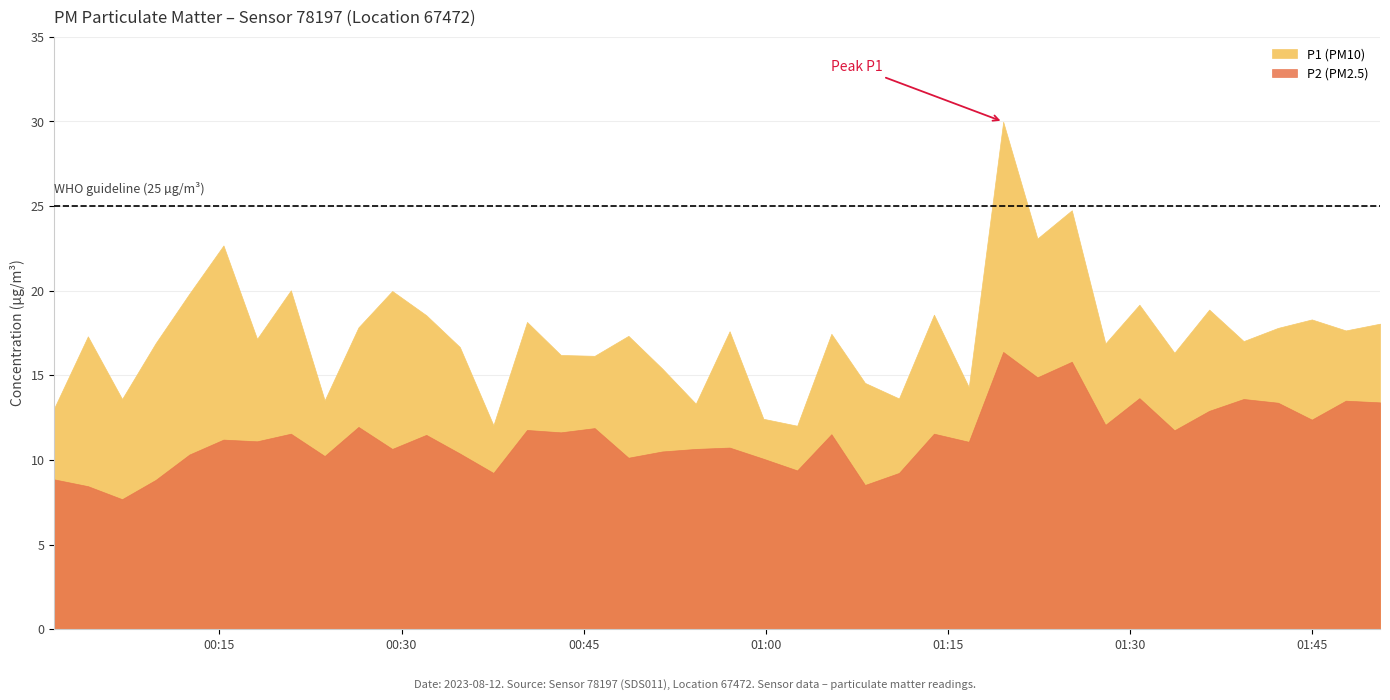

Where does the P1 series first go above 17?

1